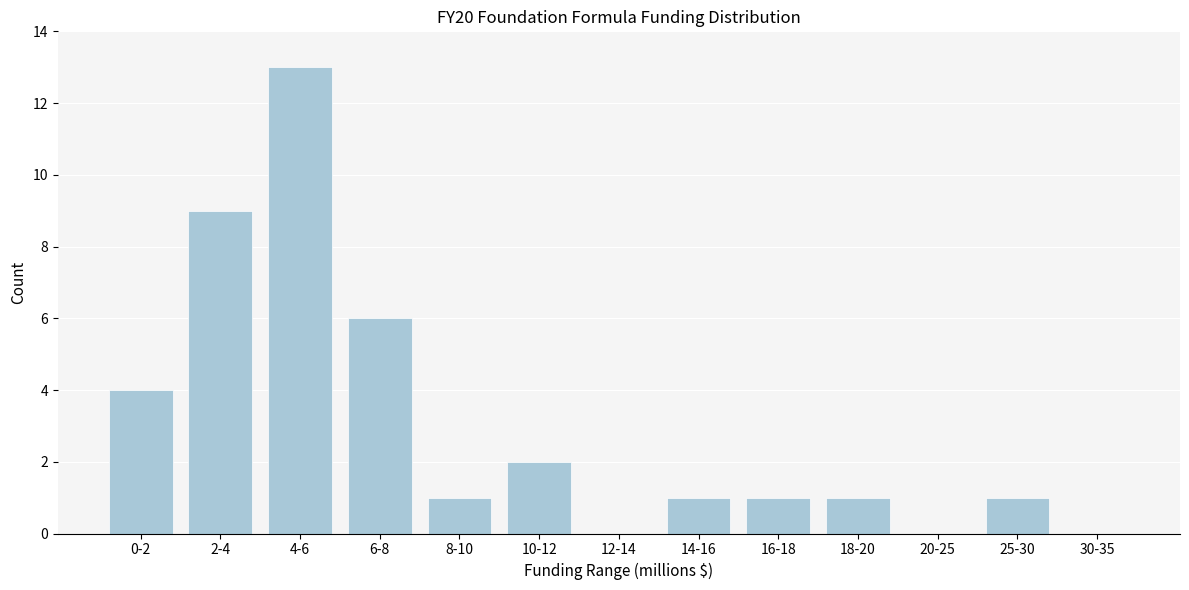

Reading left to right, what are all the values shown in this chart?

0-2=4	2-4=9	4-6=13	6-8=6	8-10=1	10-12=2	12-14=0	14-16=1	16-18=1	18-20=1	20-25=0	25-30=1	30-35=0